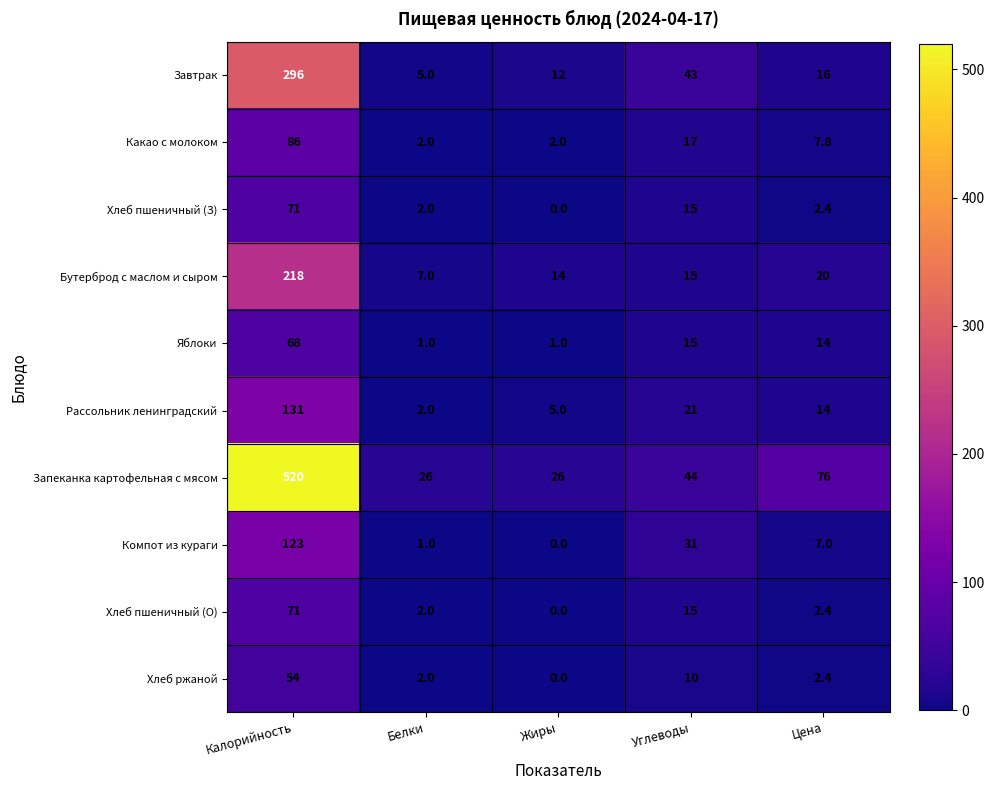

What value does the Яблоки series have at Белки?

1.0